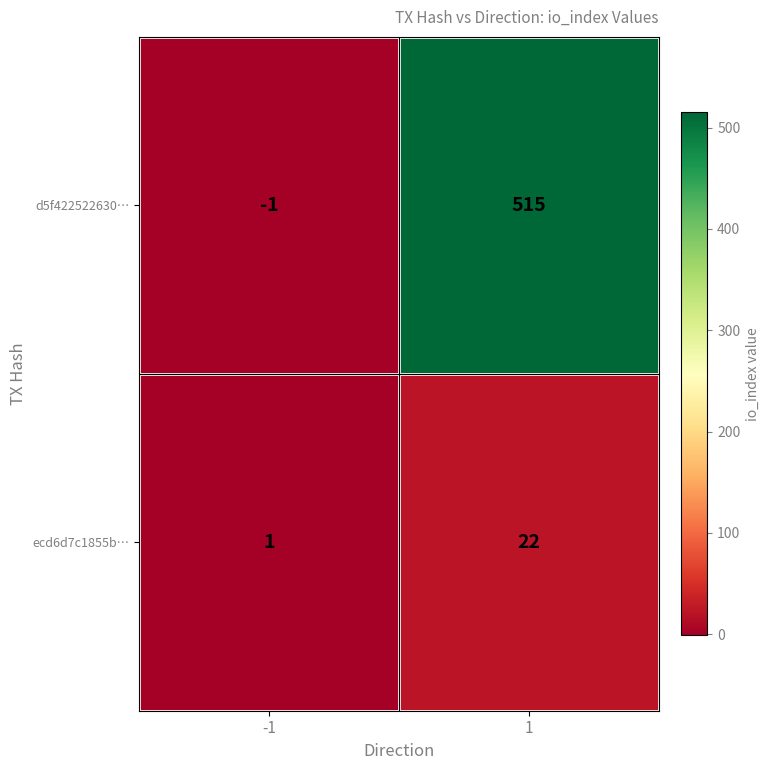

Reading left to right, list all the values displayed in this chart.

d5f422522630…: -1	515
ecd6d7c1855b…: 1	22